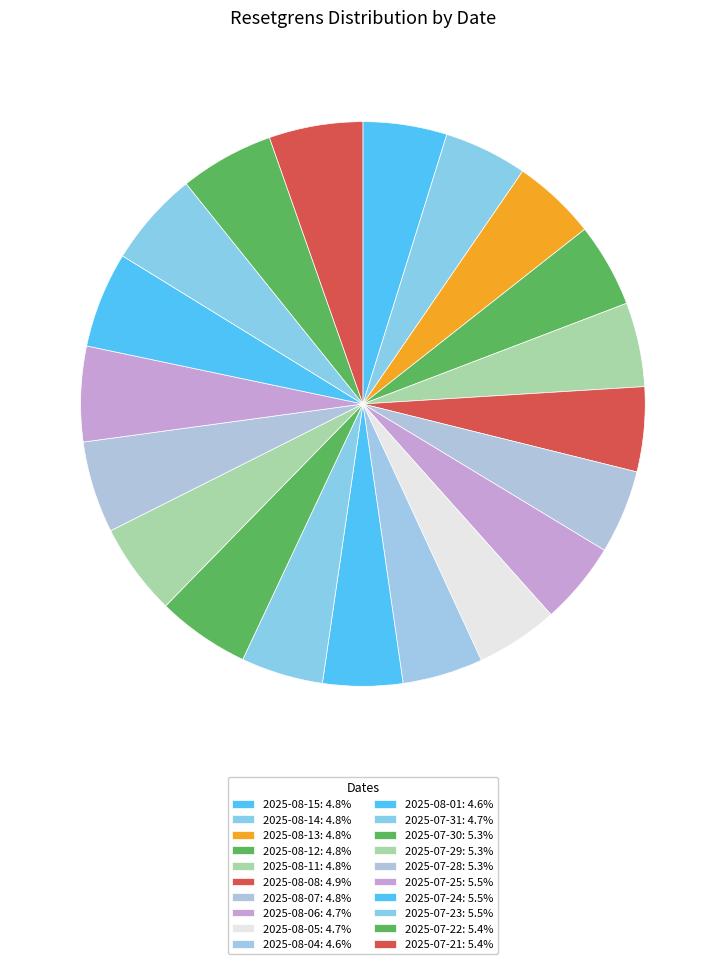

To the nearest percent, what is the difference between the 2025-07-24 and 2025-07-31 slice percentages?

1%